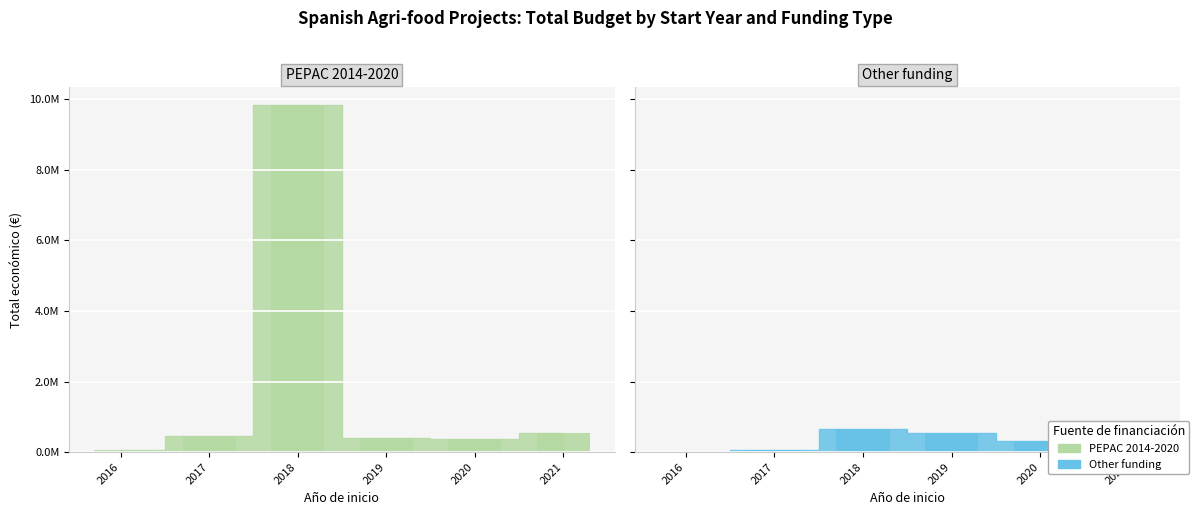

True or false: Other funding has a value of 414788 at 2021.

True